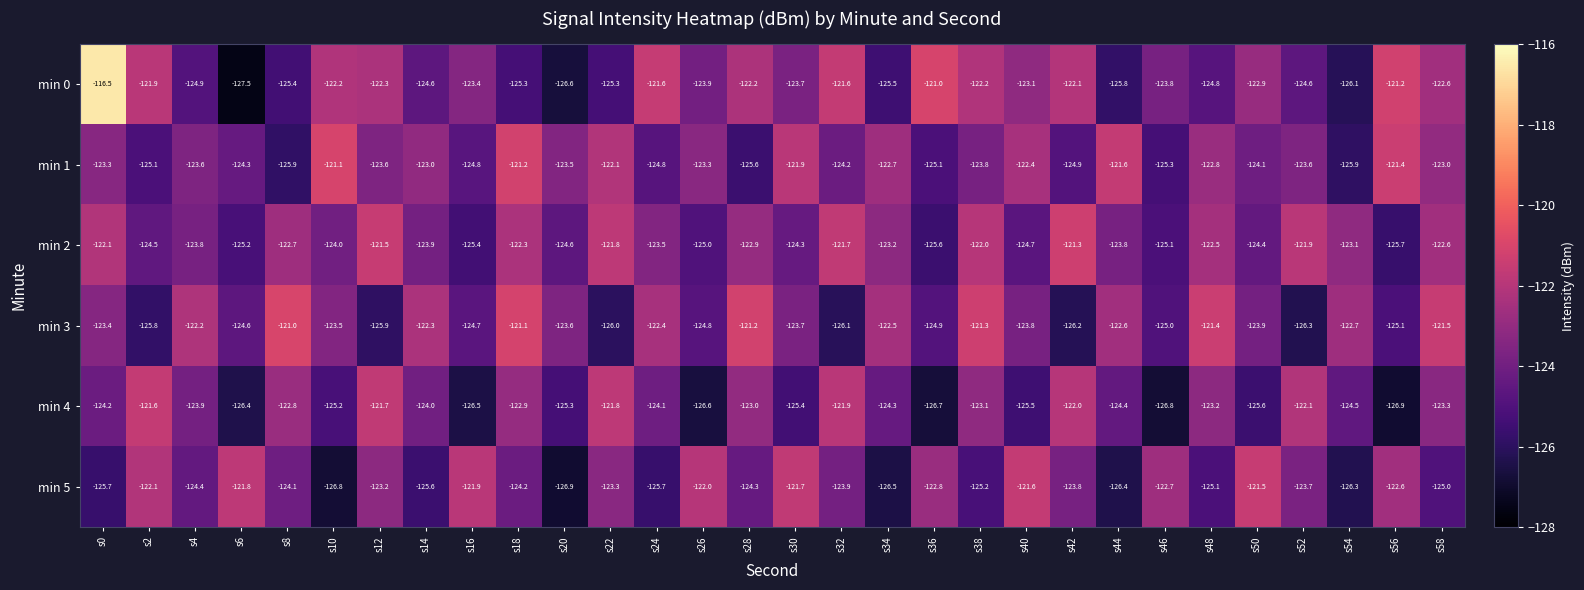

What is the difference between the min 1 values at s4 and s50?

0.5